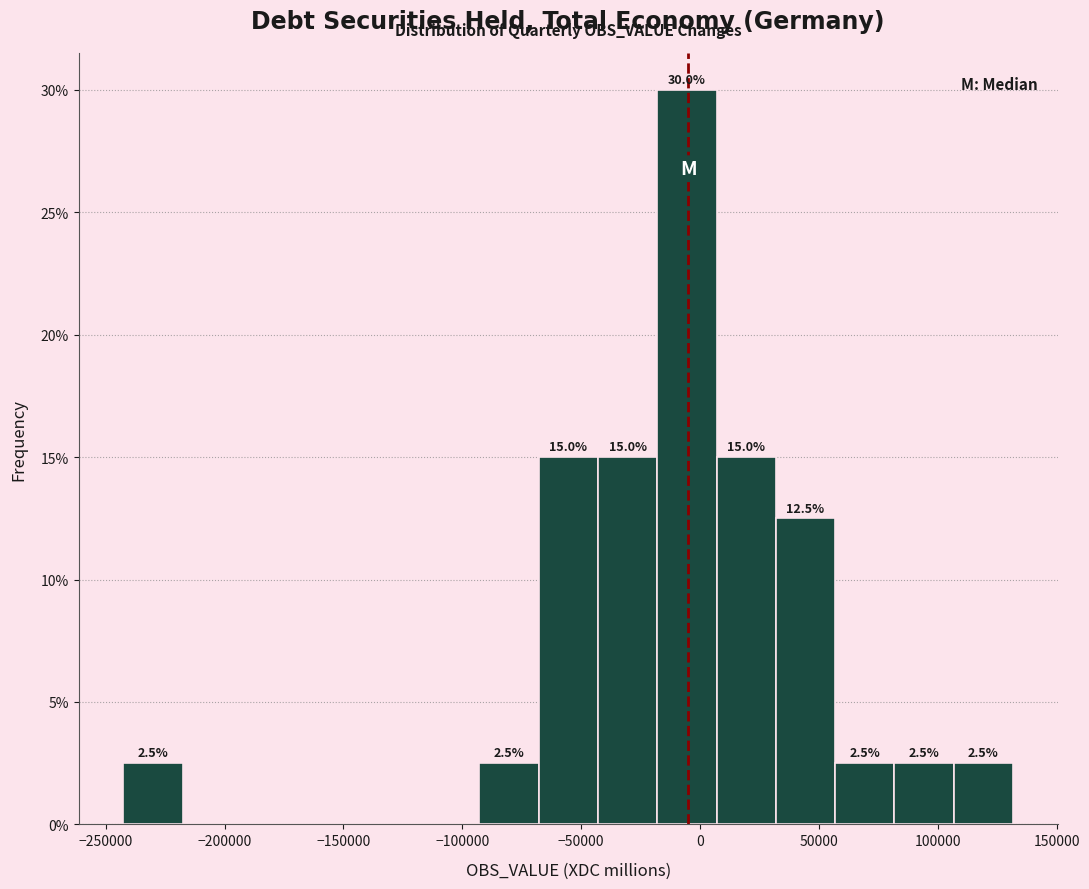

Which range on the x-axis has the tallest bar?

-20000 to 5000